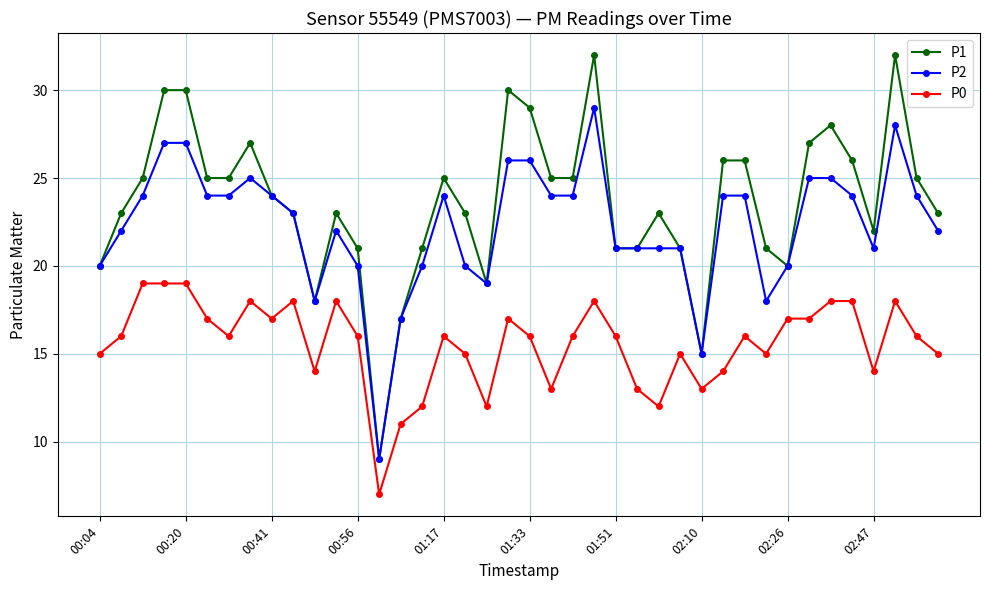

True or false: P1 has more than 0 points higher than both neighbors.

True